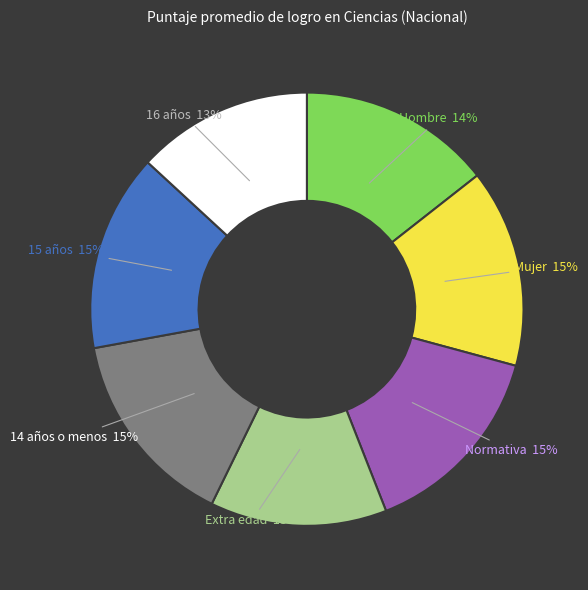

True or false: Hombre accounts for 8% of the total.

False